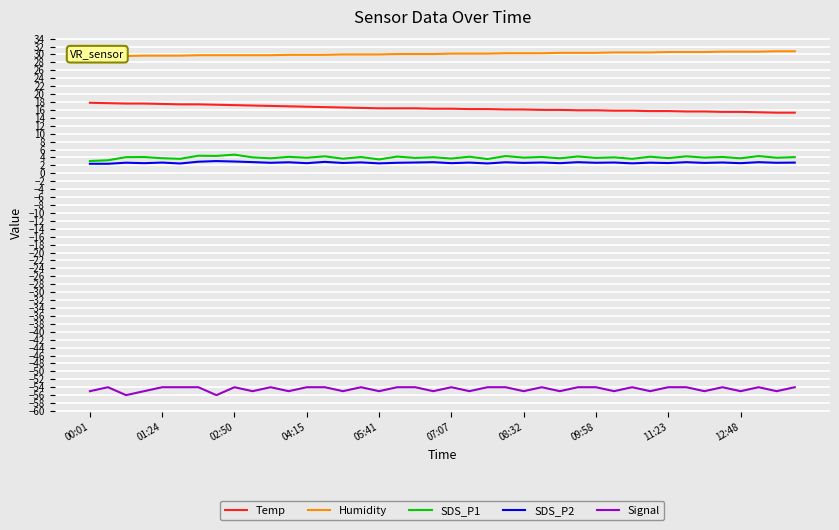

What is the difference between the second highest and second lowest values in the Temp series?

2.4